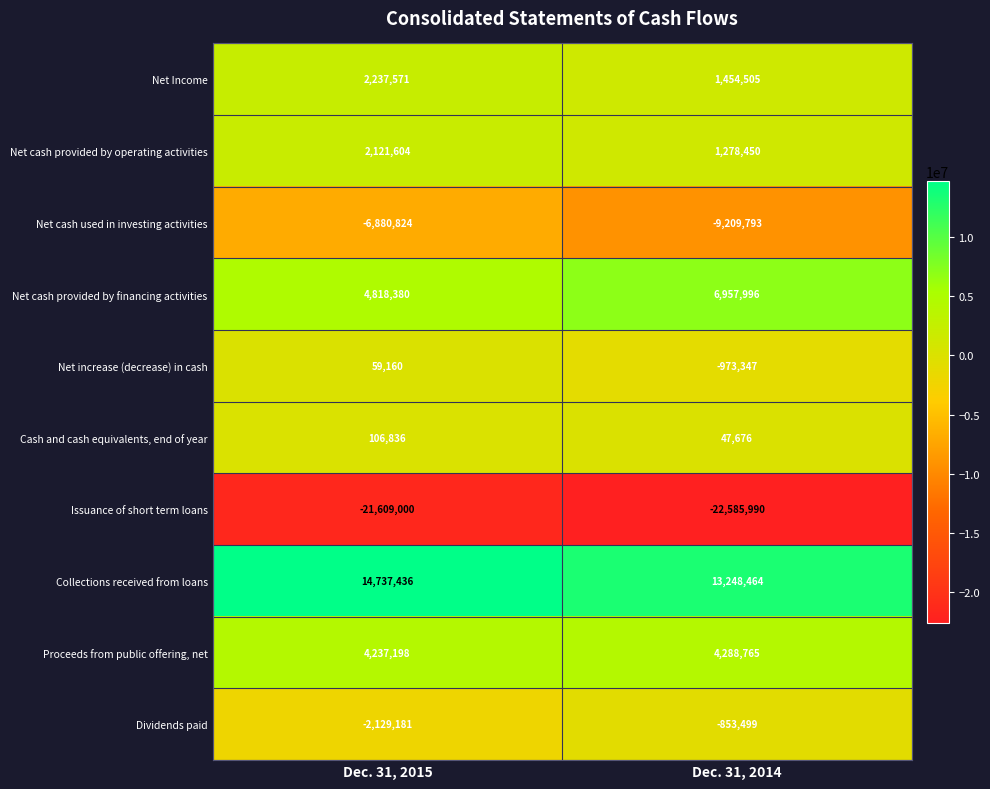

Reading right to left, what are all the values shown in this chart?

Net Income: 1454505	2237571
Net cash provided by operating activities: 1278450	2121604
Net cash used in investing activities: -9209793	-6880824
Net cash provided by financing activities: 6957996	4818380
Net increase (decrease) in cash: -973347	59160
Cash and cash equivalents, end of year: 47676	106836
Issuance of short term loans: -22585990	-21609000
Collections received from loans: 13248464	14737436
Proceeds from public offering, net: 4288765	4237198
Dividends paid: -853499	-2129181